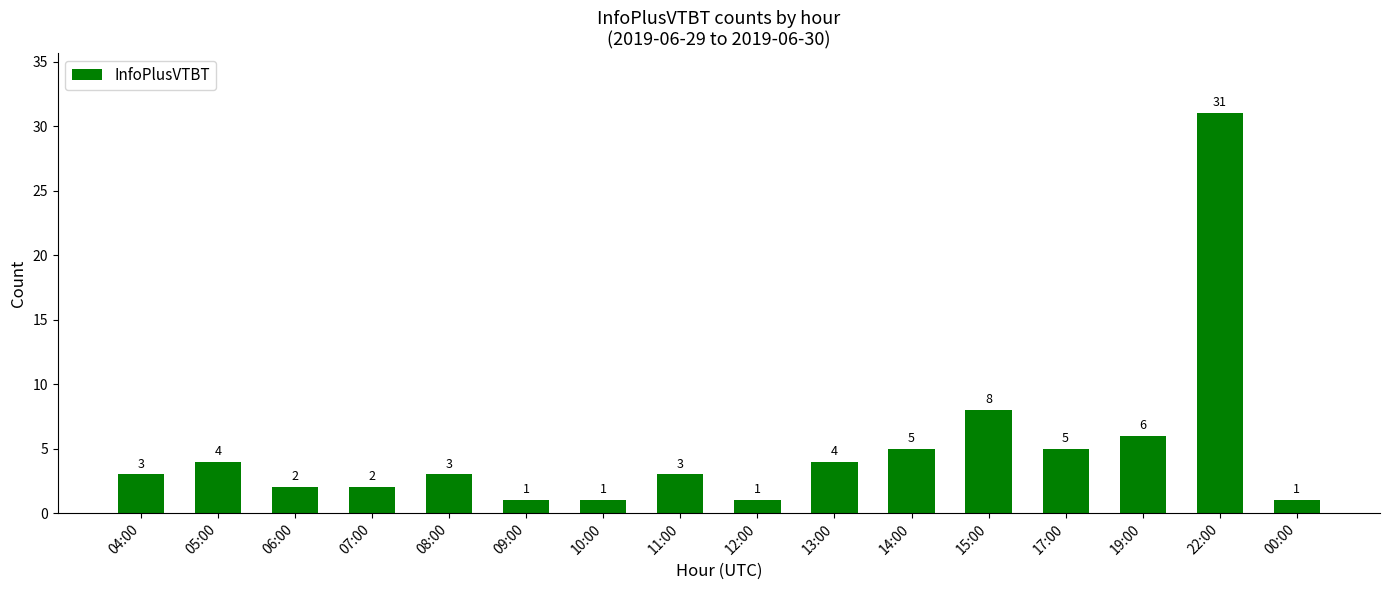

What position from the left is 00:00?

16